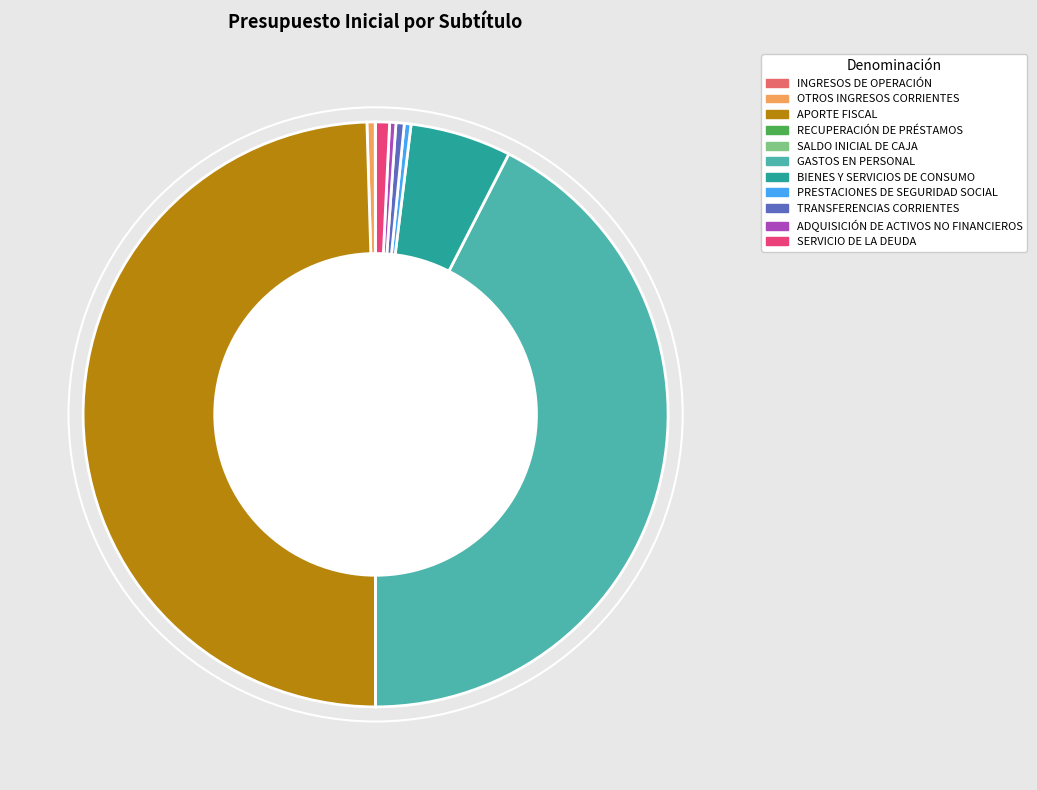

What is the ratio of the value at APORTE FISCAL to the value at GASTOS EN PERSONAL?

1.2